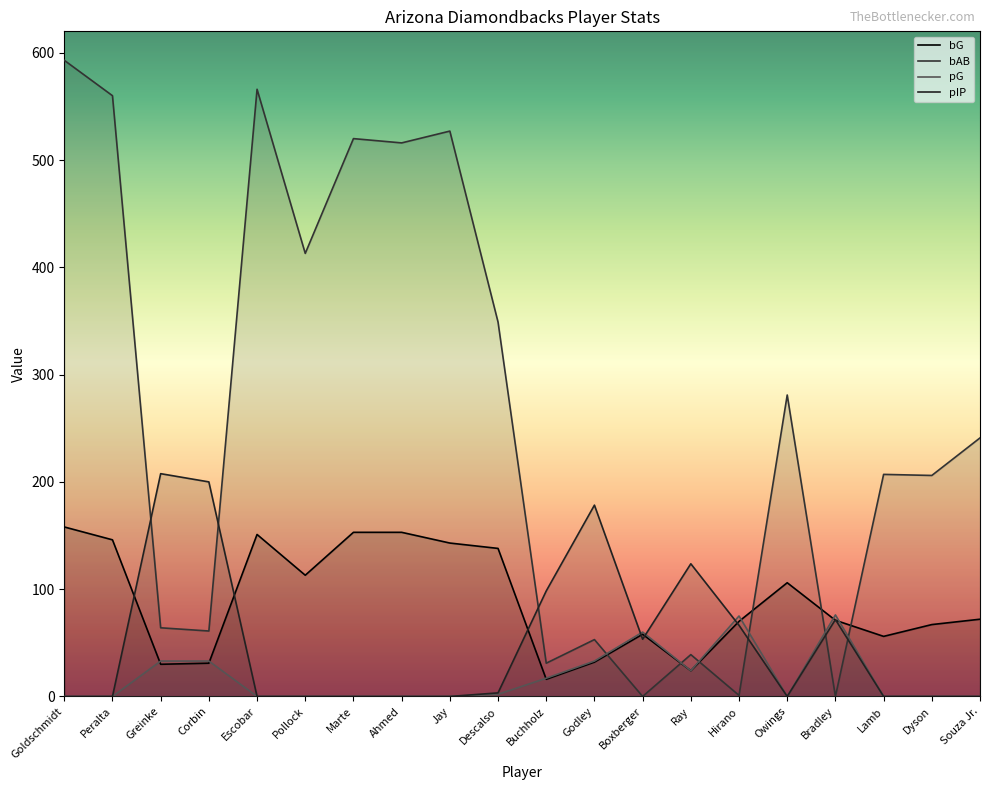

Reading left to right, list all the values displayed in this chart.

bG: Goldschmidt=158.0	Peralta=146.0	Greinke=30.0	Corbin=31.0	Escobar=151.0	Pollock=113.0	Marte=153.0	Ahmed=153.0	Jay=143.0	Descalso=138.0	Buchholz=16.0	Godley=32.0	Boxberger=58.0	Ray=24.0	Hirano=70.0	Owings=106.0	Bradley=71.0	Lamb=56.0	Dyson=67.0	Souza Jr.=72.0
bAB: Goldschmidt=593.0	Peralta=560.0	Greinke=64.0	Corbin=61.0	Escobar=566.0	Pollock=413.0	Marte=520.0	Ahmed=516.0	Jay=527.0	Descalso=349.0	Buchholz=31.0	Godley=53.0	Boxberger=0.0	Ray=39.0	Hirano=1.0	Owings=281.0	Bradley=0.0	Lamb=207.0	Dyson=206.0	Souza Jr.=241.0
pG: Goldschmidt=0.0	Peralta=0.0	Greinke=33.0	Corbin=33.0	Escobar=0.0	Pollock=0.0	Marte=0.0	Ahmed=0.0	Jay=0.0	Descalso=2.0	Buchholz=17.0	Godley=33.0	Boxberger=60.0	Ray=24.0	Hirano=75.0	Owings=0.0	Bradley=76.0	Lamb=0.0	Dyson=0.0	Souza Jr.=0.0
pIP: Goldschmidt=0.0	Peralta=0.0	Greinke=207.7	Corbin=200.0	Escobar=0.0	Pollock=0.0	Marte=0.0	Ahmed=0.0	Jay=0.0	Descalso=3.3	Buchholz=98.3	Godley=178.3	Boxberger=53.3	Ray=123.7	Hirano=66.3	Owings=0.0	Bradley=71.7	Lamb=0.0	Dyson=0.0	Souza Jr.=0.0